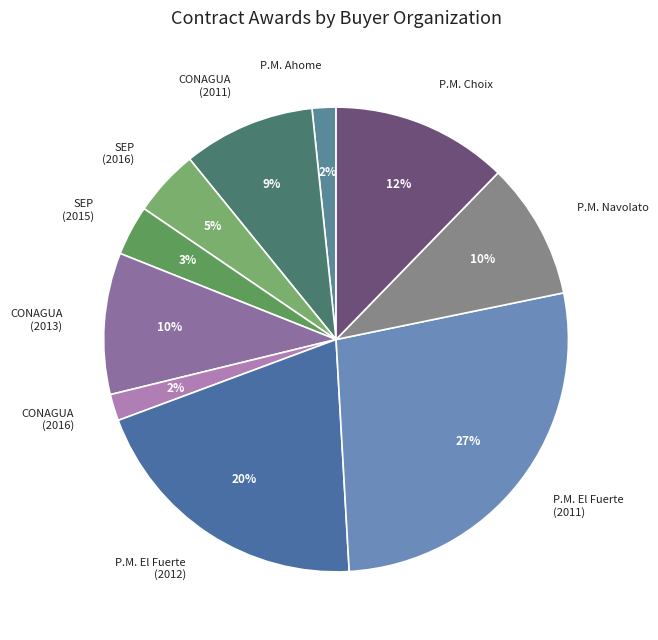

What is the ratio of the value at CONAGUA (2013) to the value at P.M. Choix?

0.8